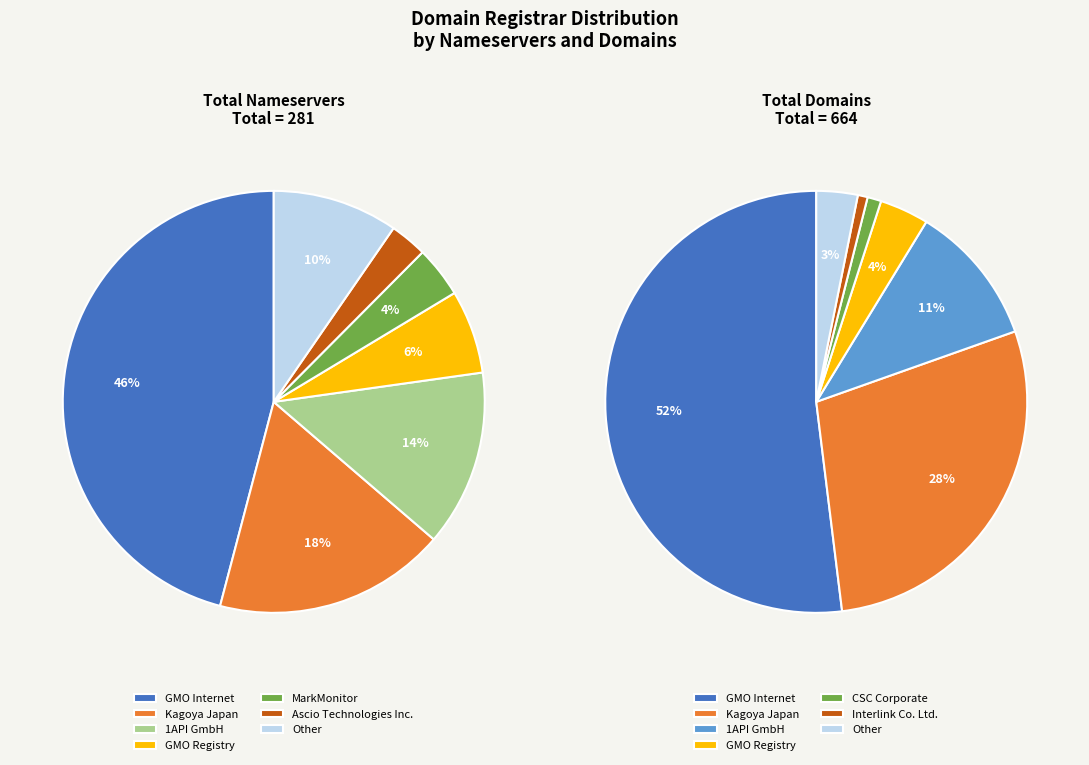

Does any single category account for the majority?

No